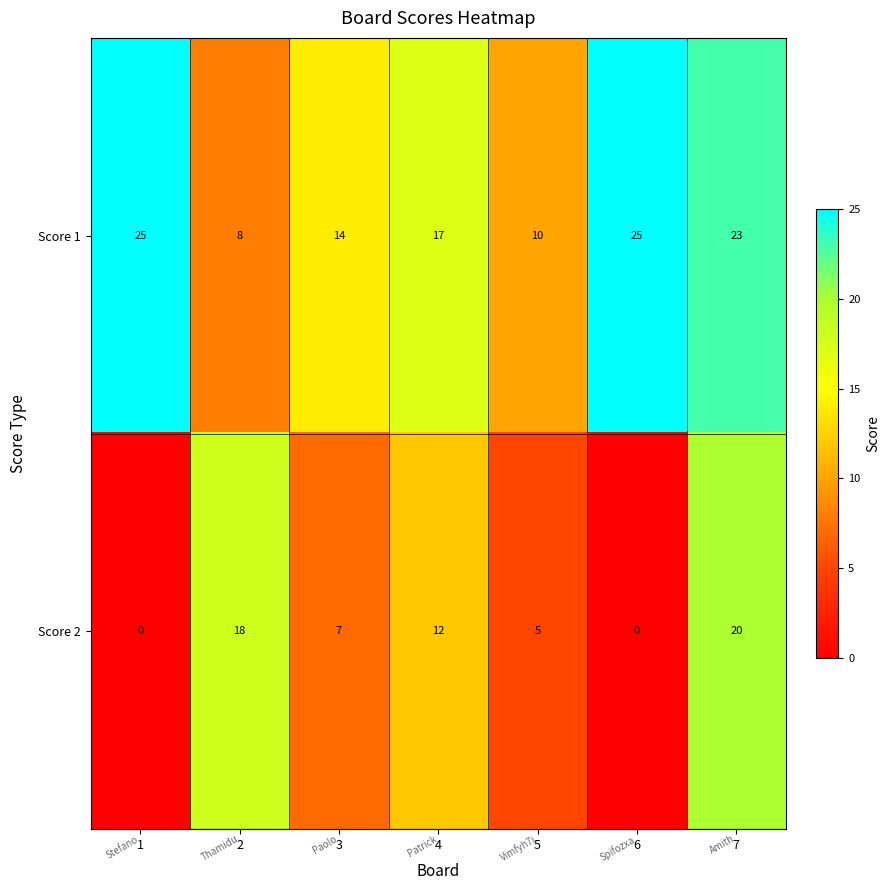

Which series has the largest range (max minus min)?

Score 2